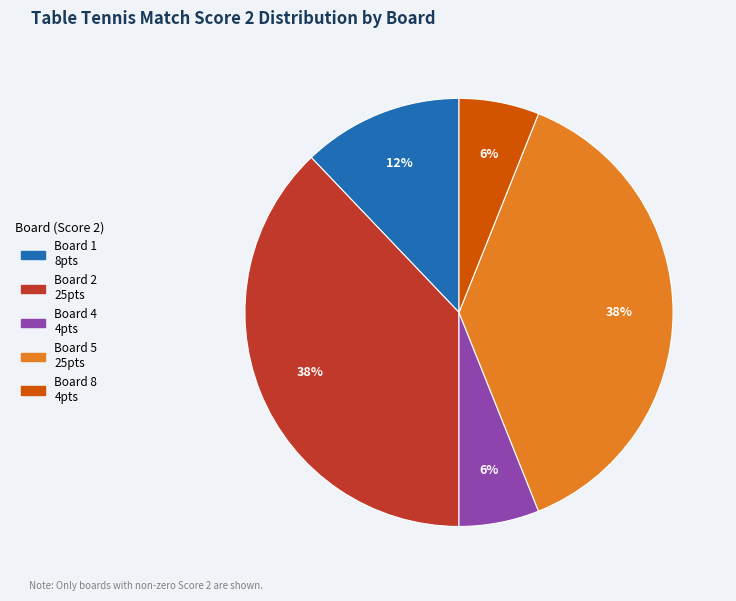

To the nearest percent, what is the difference between the largest and smallest slice percentages?

32%